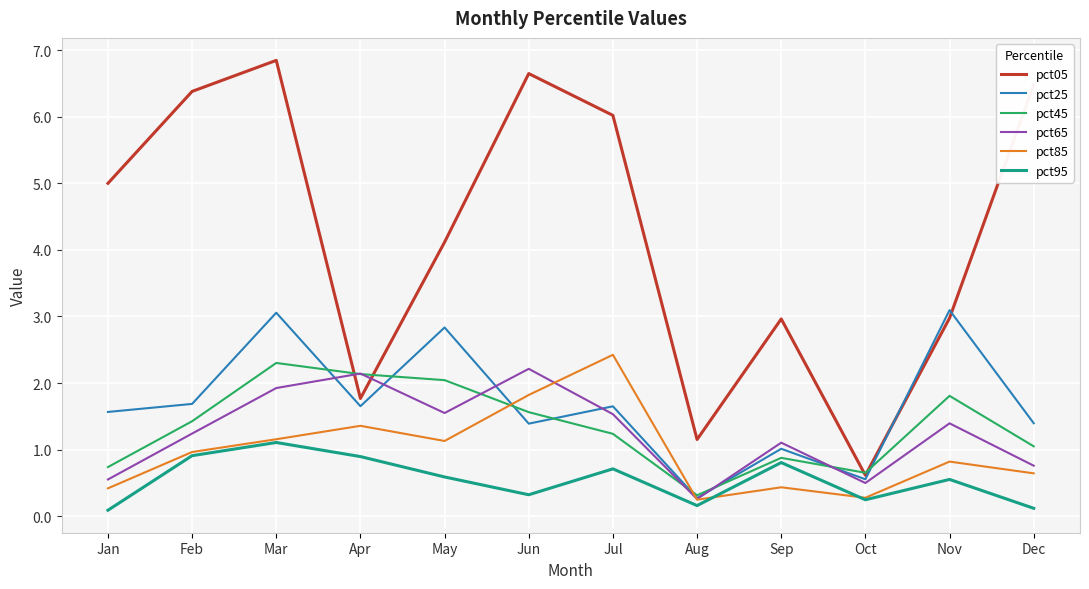

Is it true that pct65 equals 0.5 at Oct?

True